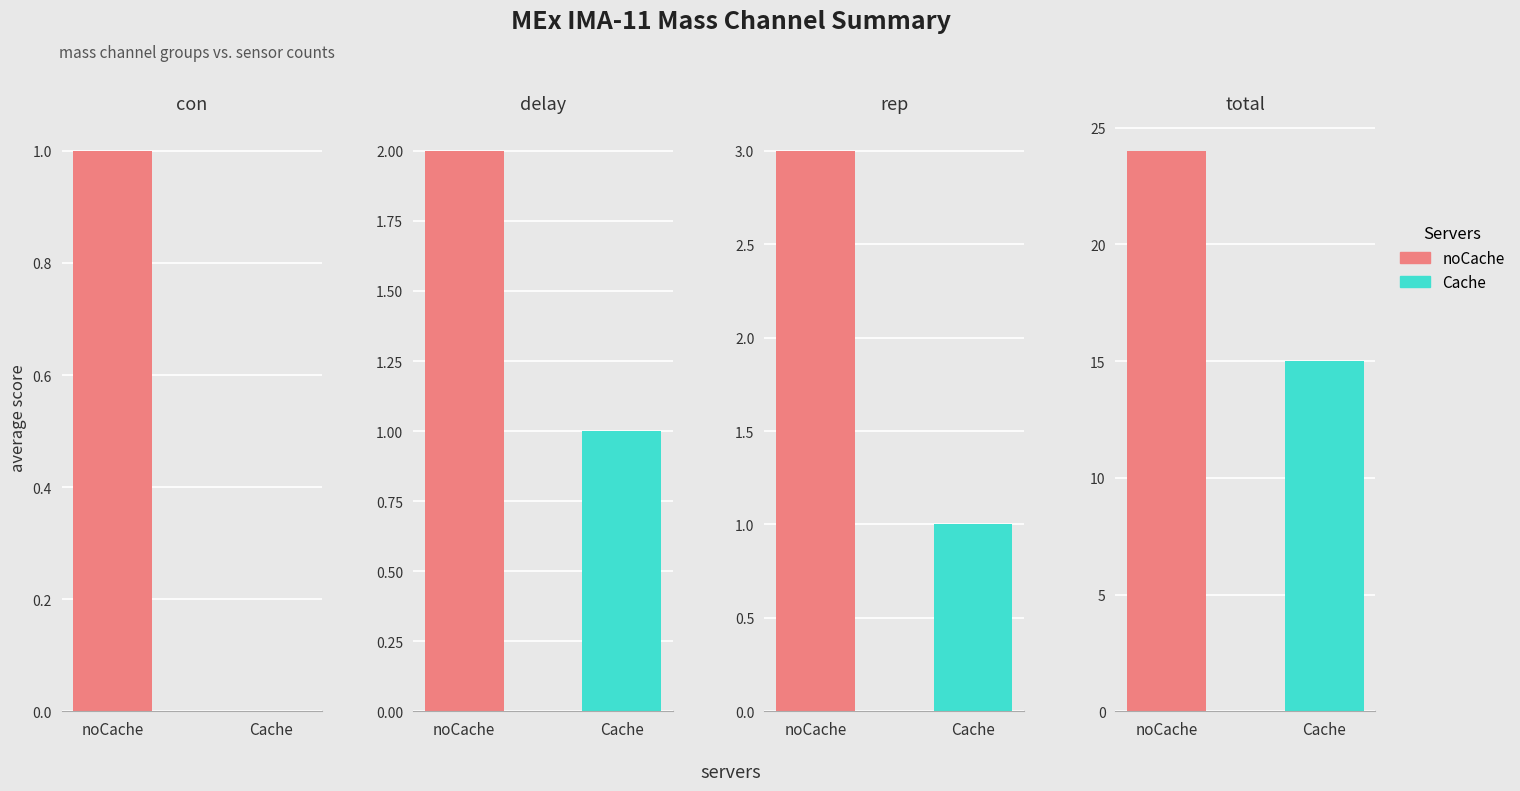

How many distinct data groups are displayed?

2